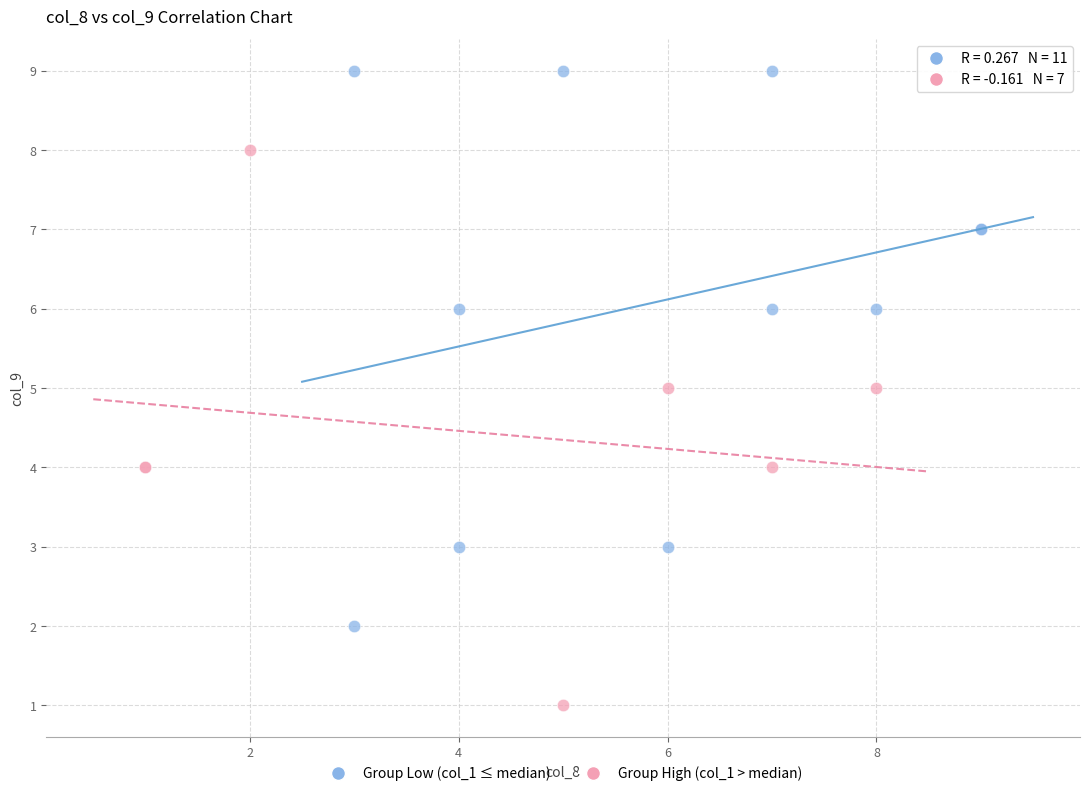

Which series contains the lowest Y value?

Group High (col_1 > median)